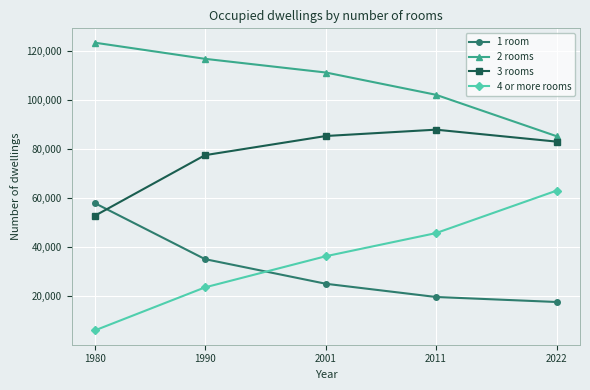

Is it true that 3 rooms equals 135216 at 2022?

False